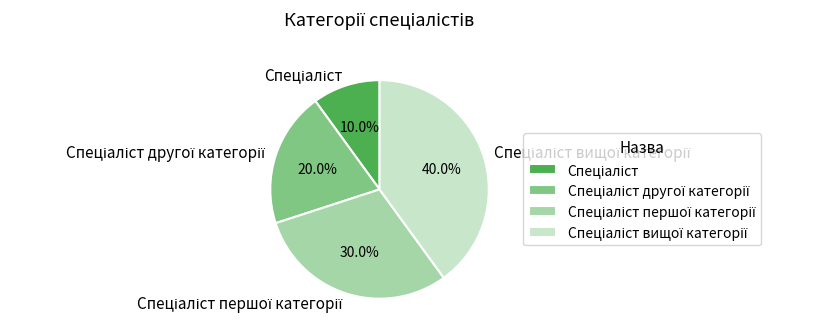

Does any single category account for the majority?

No